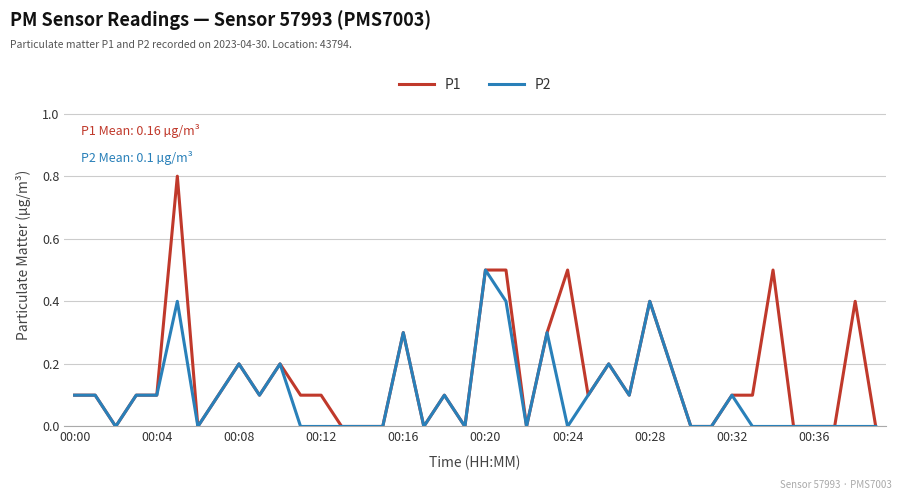

What is the maximum value shown in the chart?

0.8